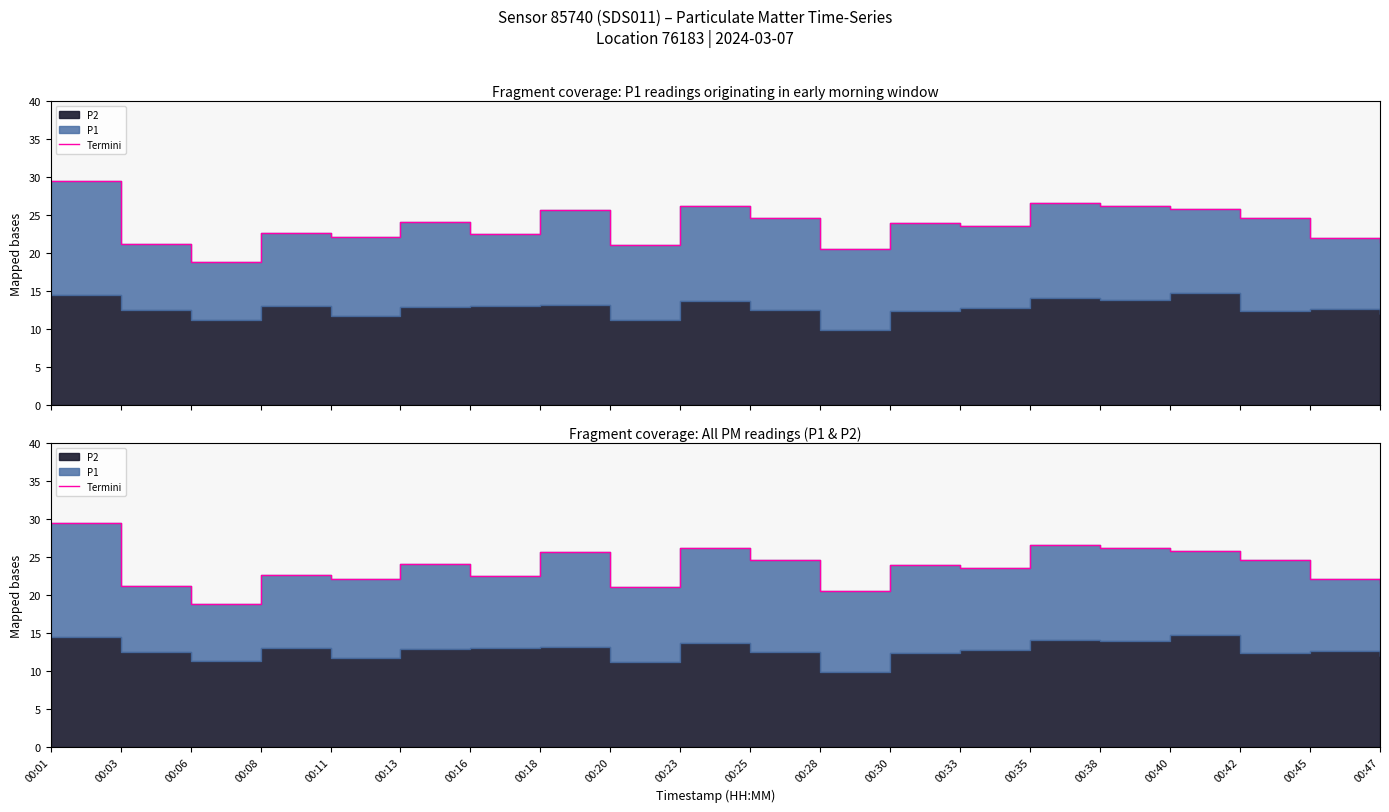

How many lines are shown in the chart?

1